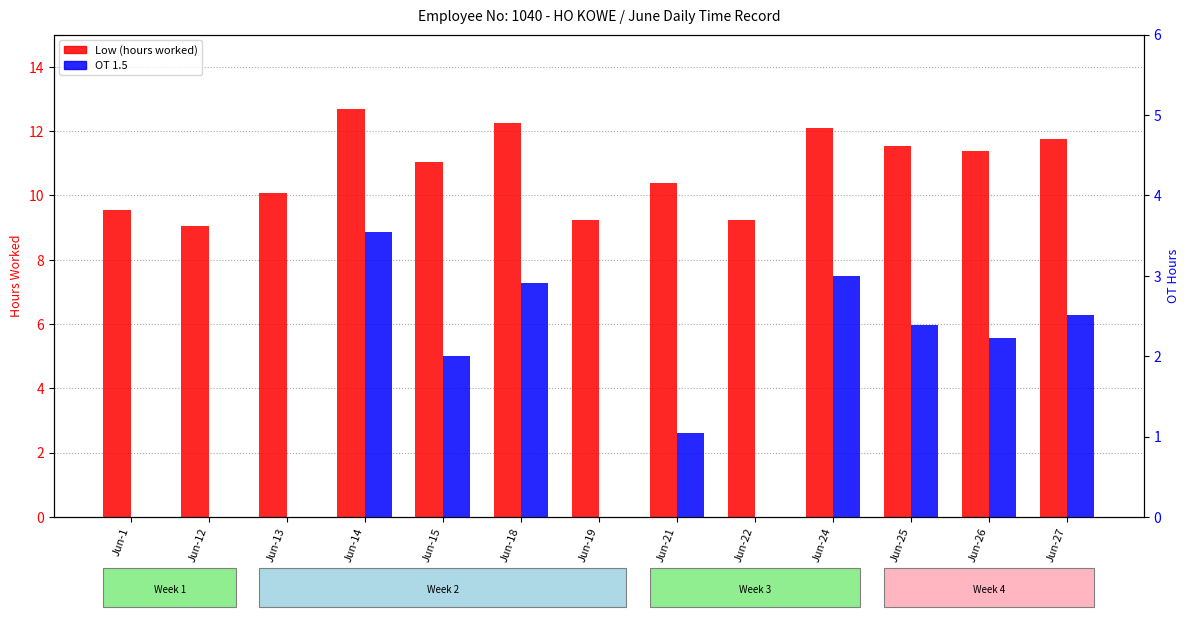

How many values in the Low (hours worked) series are below 11?

6